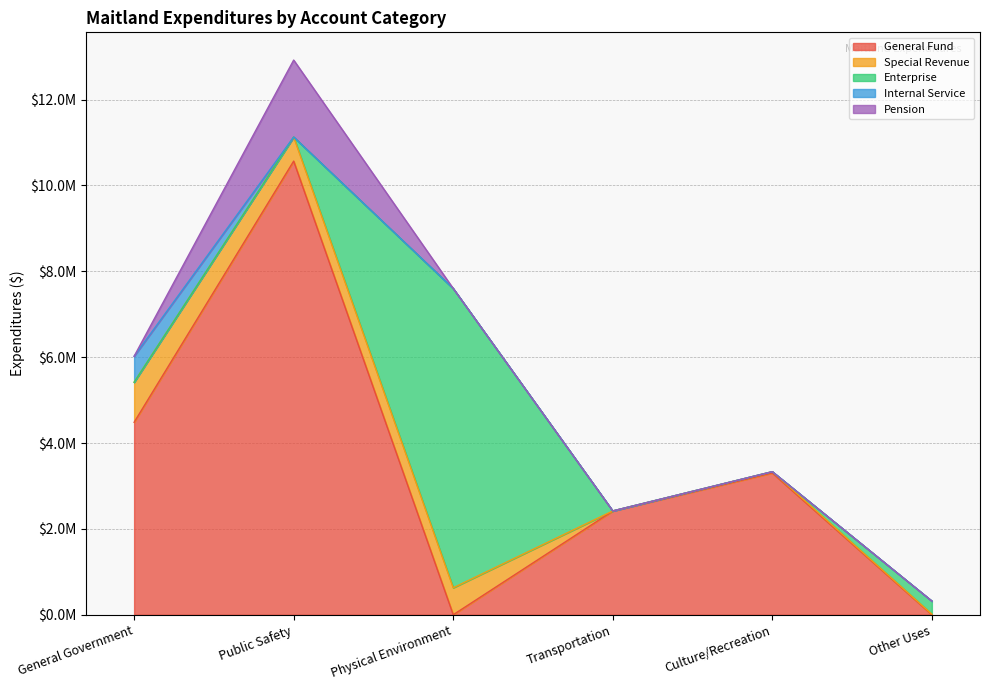

True or false: Enterprise has a value of 0 at Transportation.

True